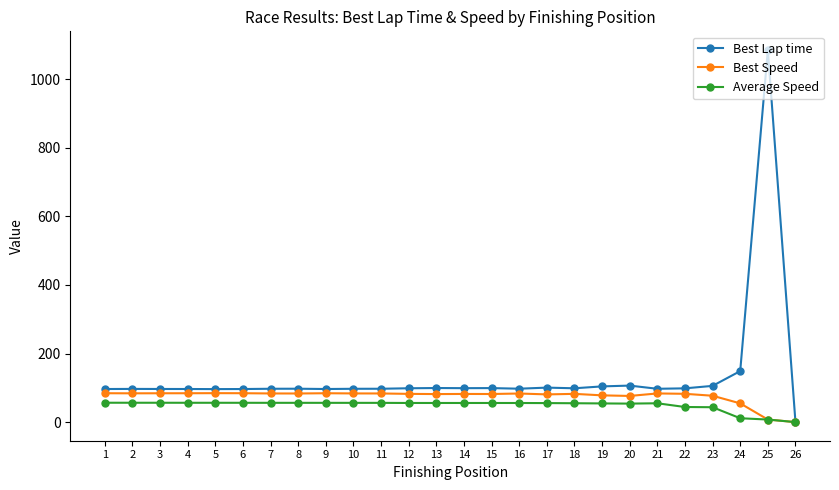

What is the greatest value displayed?

1085.4